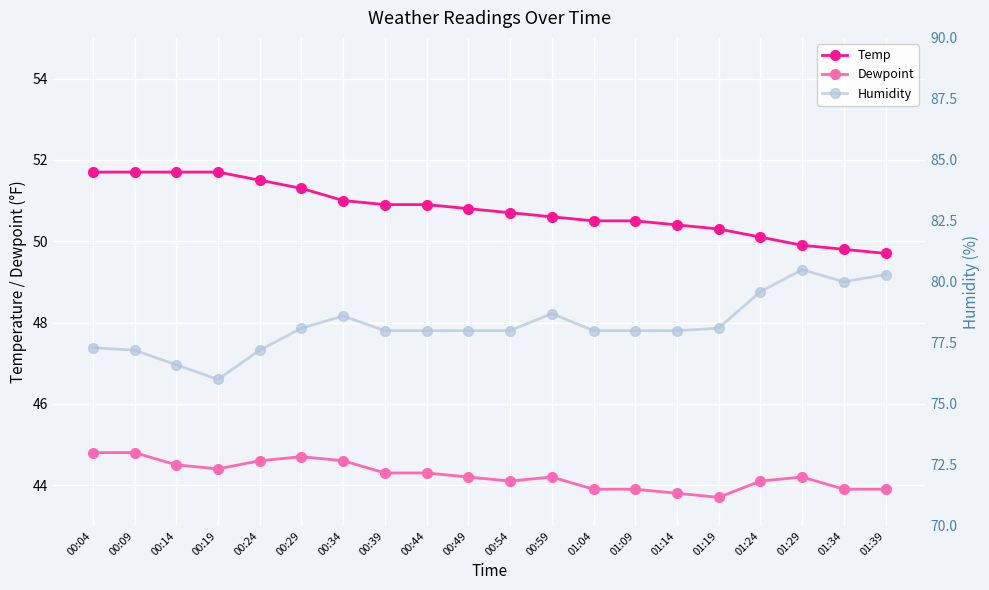

What is the difference between the maximum and minimum values in the Temp series?

2.0